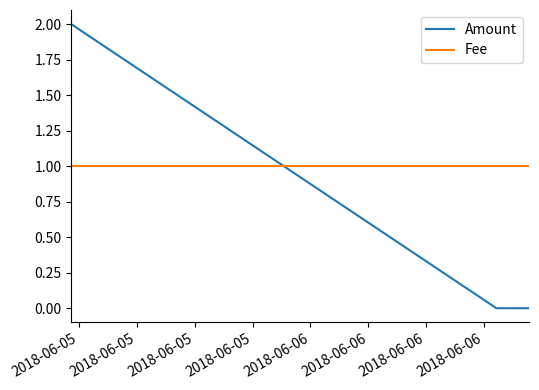

Which series has the largest total across all categories?

Fee